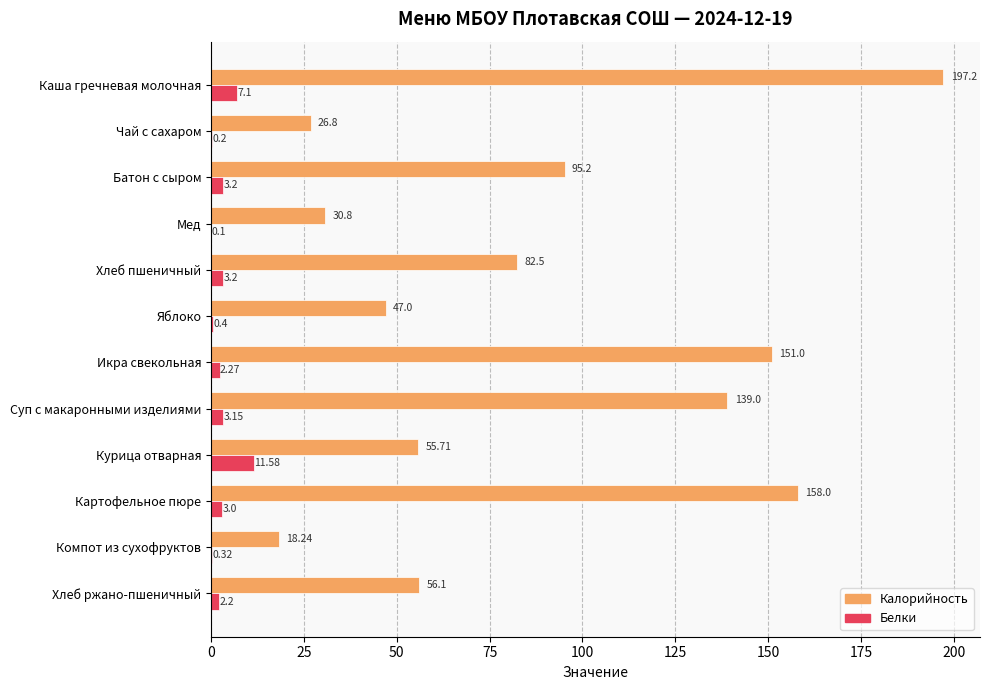

Where is Калорийность nearest to the value 107?

Батон с сыром